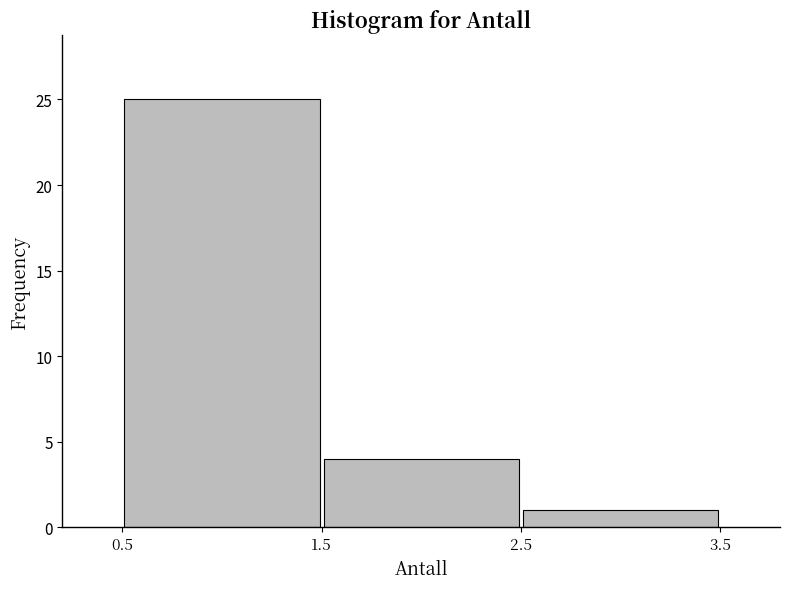

Over which range of the x-axis is the bar tallest?

0.5 to 1.5